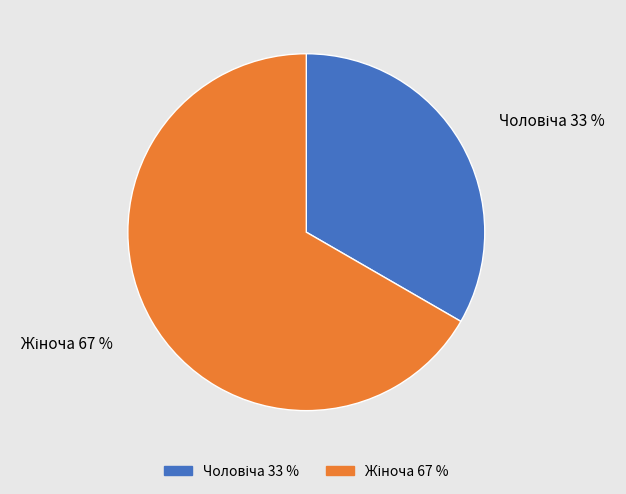

To the nearest percent, what is the average slice percentage?

50%